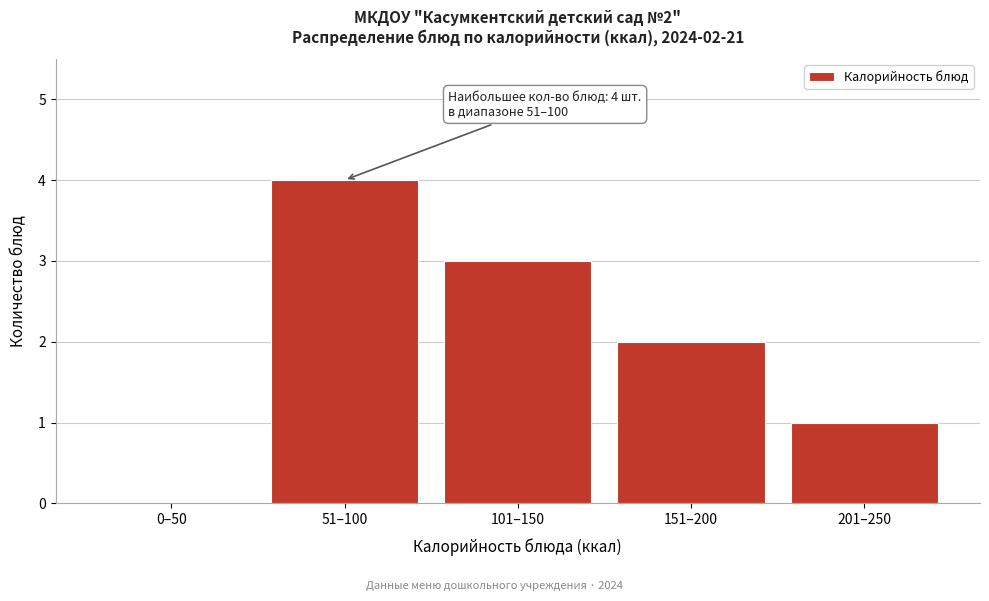

Reading right to left, transcribe all the data shown in this chart.

201–250=1	151–200=2	101–150=3	51–100=4	0–50=0